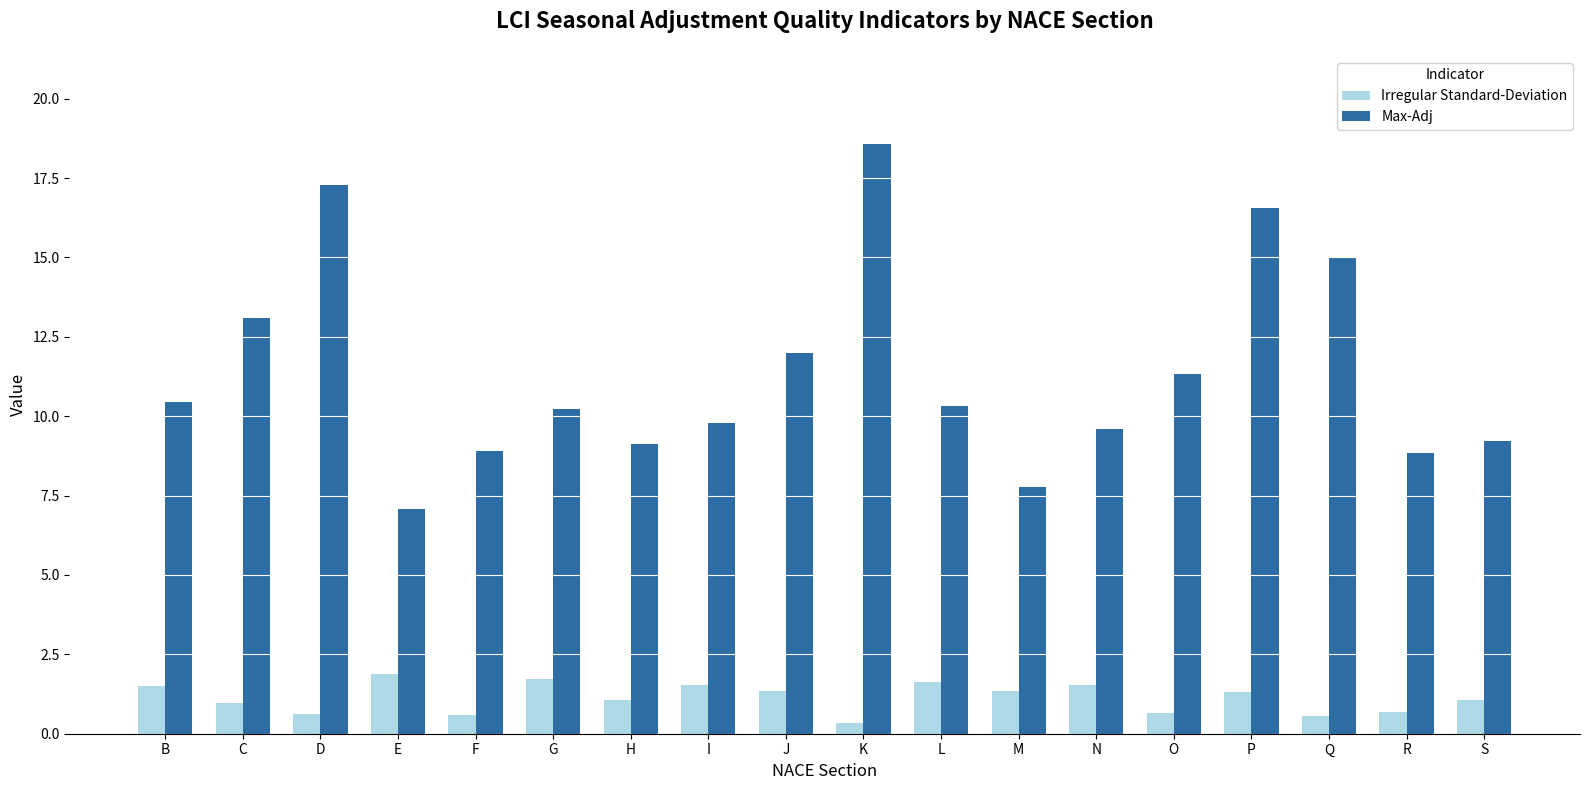

What is the difference between the second highest and minimum values in the Irregular Standard-Deviation series?

1.4